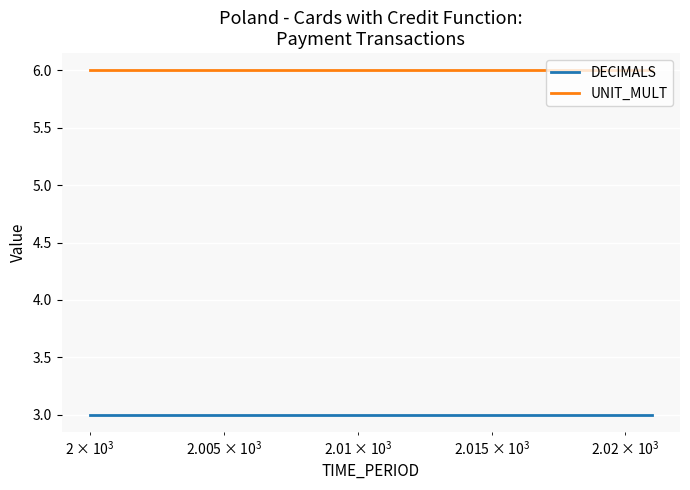

Reading left to right, list all the values displayed in this chart.

DECIMALS: 3	3	3	3	3	3	3	3	3	3	3	3	3	3	3	3	3	3	3	3	3	3
UNIT_MULT: 6	6	6	6	6	6	6	6	6	6	6	6	6	6	6	6	6	6	6	6	6	6